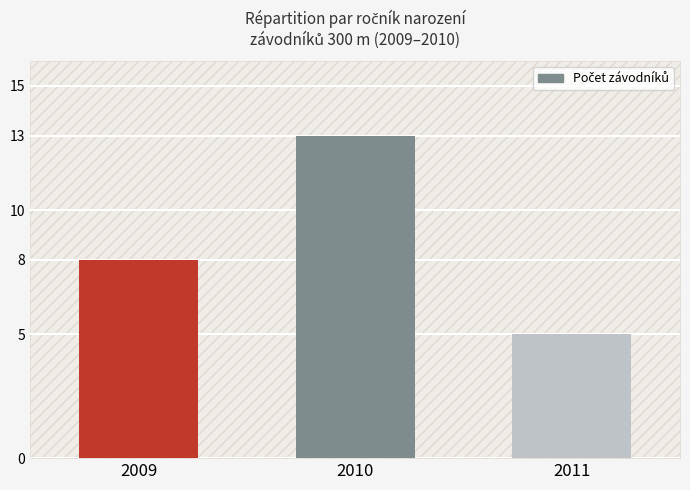

The value at 2011 is 5. True or false?

True